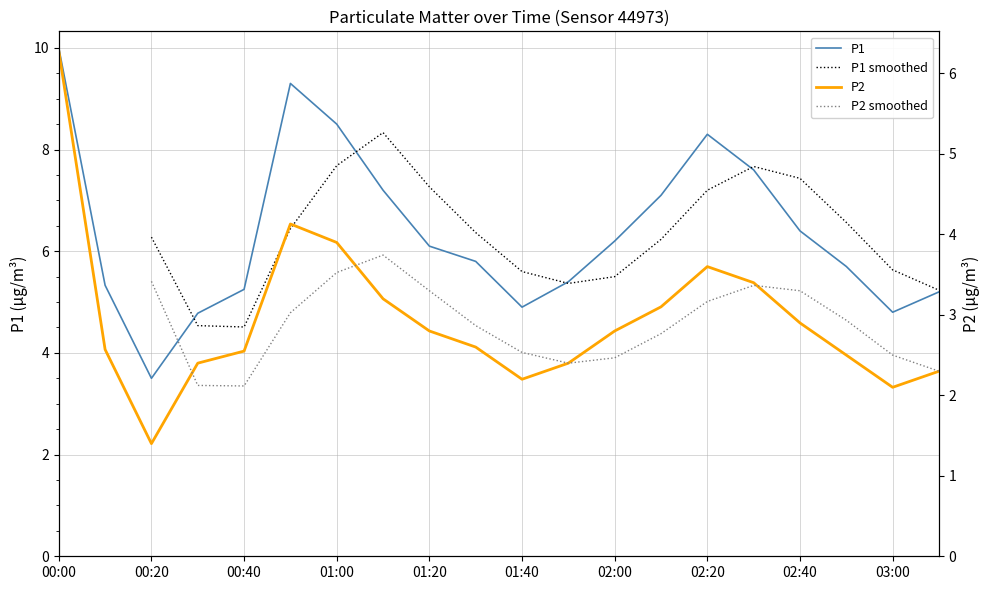

What is the sum of all P1 values?

127.4